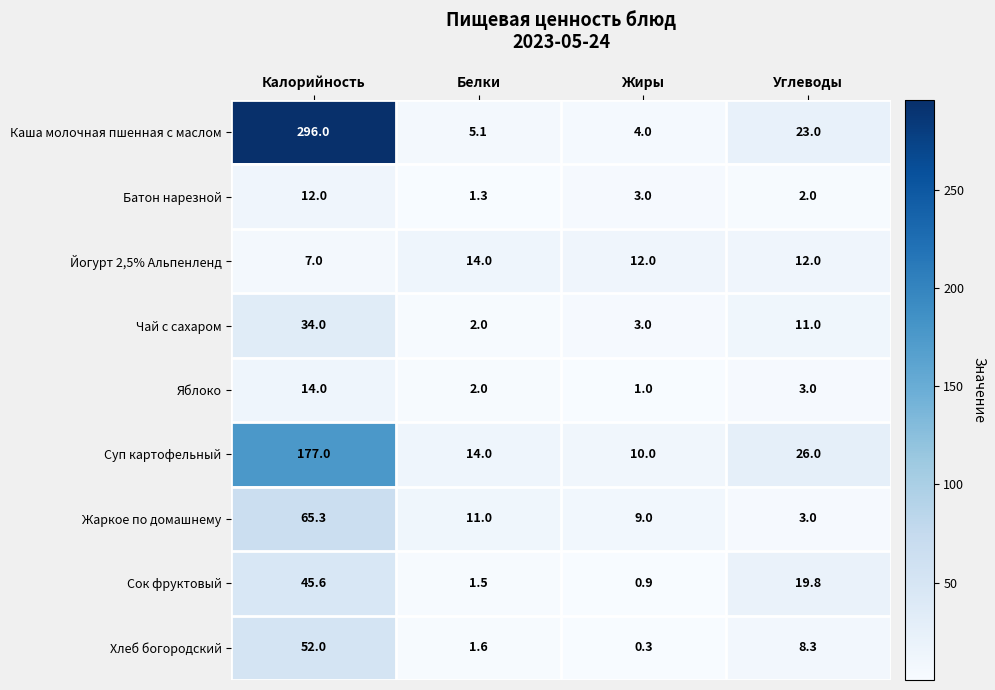

Rank the categories by Чай с сахаром value from highest to lowest.

Калорийность, Углеводы, Жиры, Белки